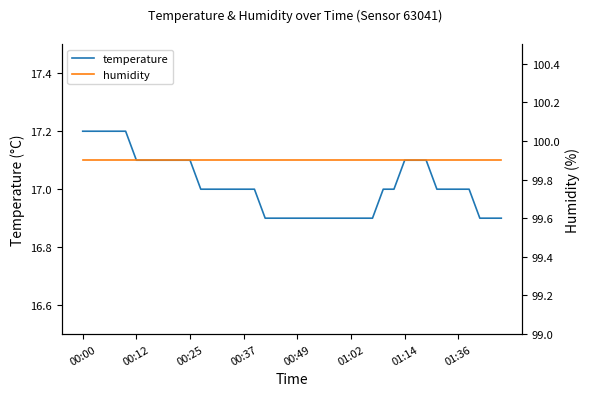

True or false: humidity and temperature intersect in this chart.

False